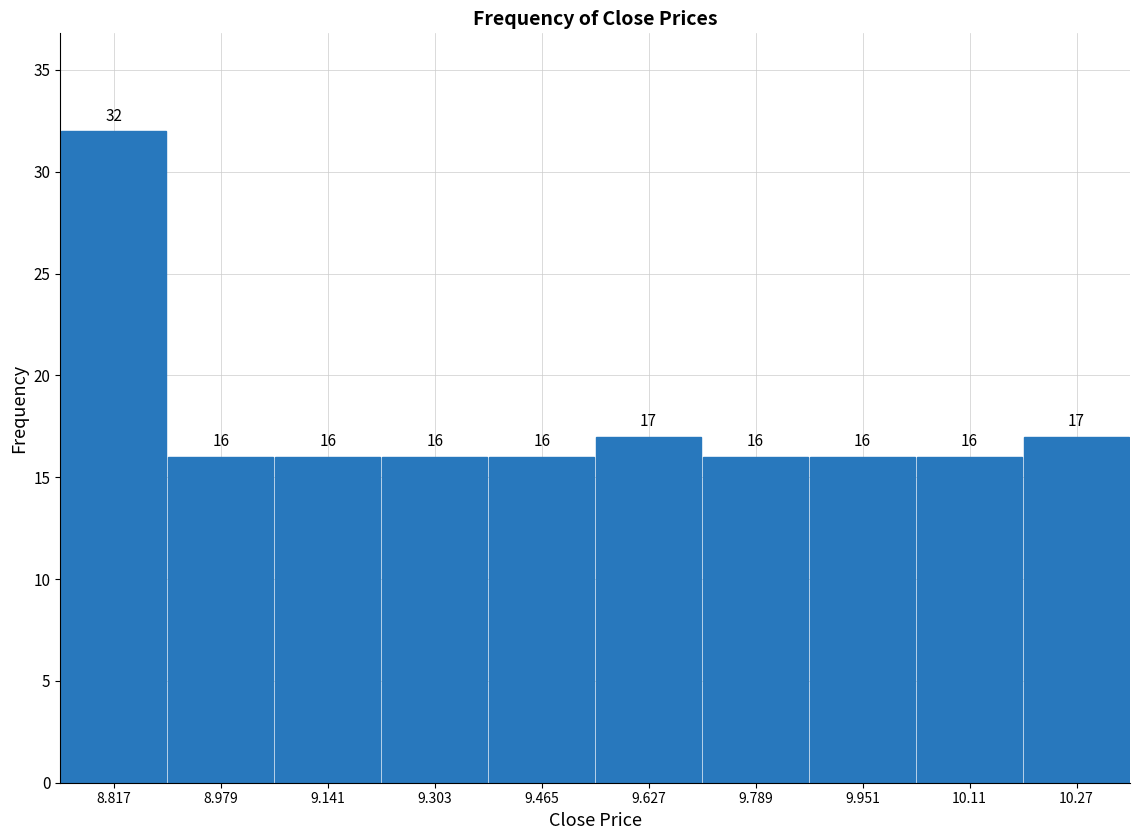

Which range on the x-axis has the tallest bar?

8.736 to 8.898